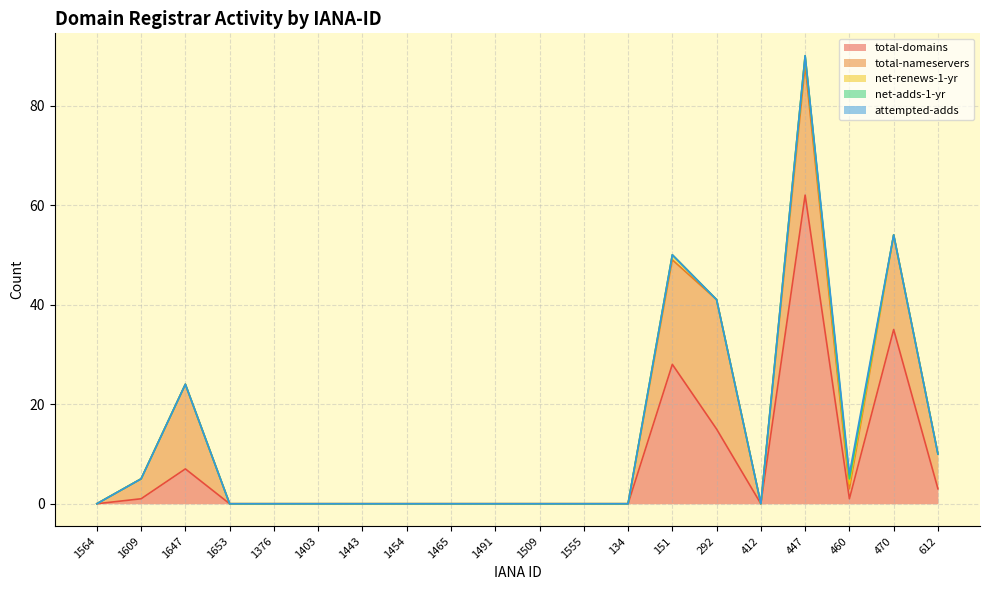

What is the value of the total-domains point at the 17th from the left?

62